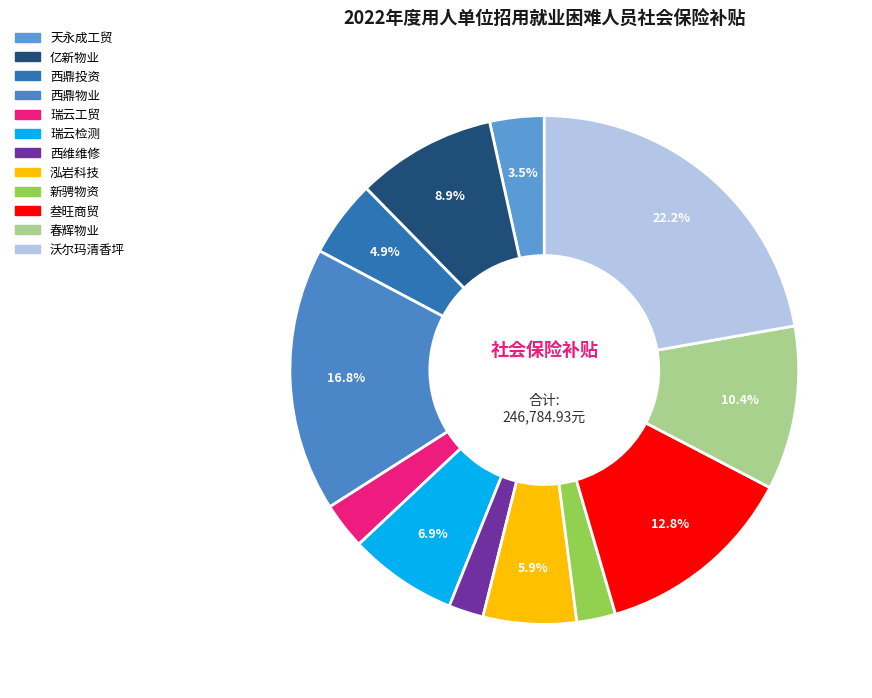

How many slices are in this pie chart?

12